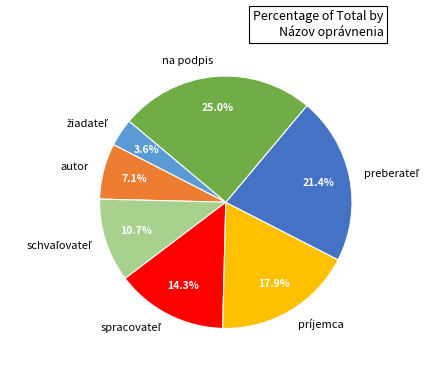

Is there any slice that represents more than half of the pie?

No